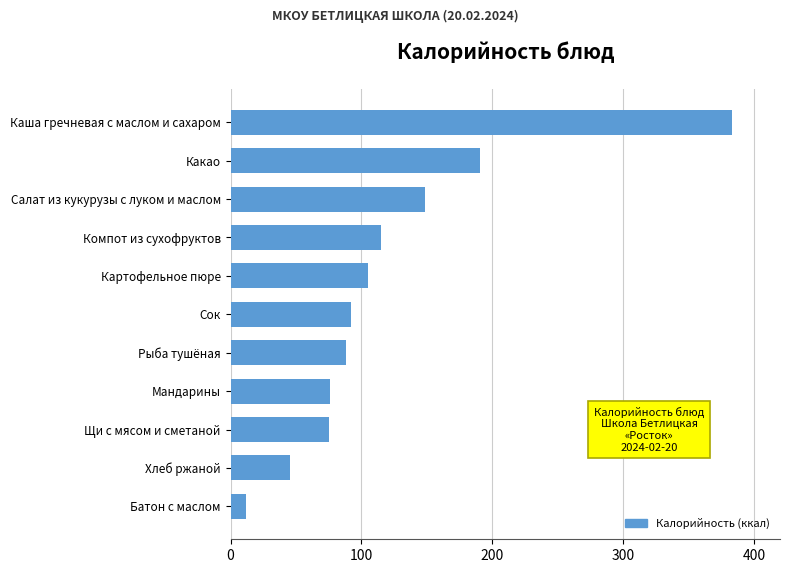

What is the approximate value at Салат из кукурузы с луком и маслом?

148.5